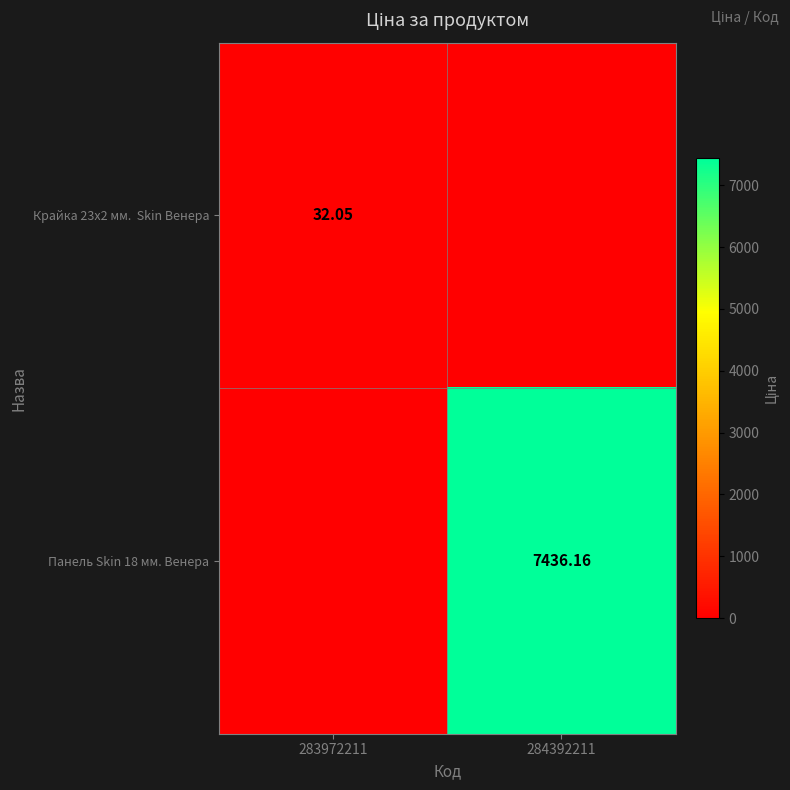

Between 283972211 and 284392211, which series saw the biggest shift?

Панель Skin 18 мм. Венера